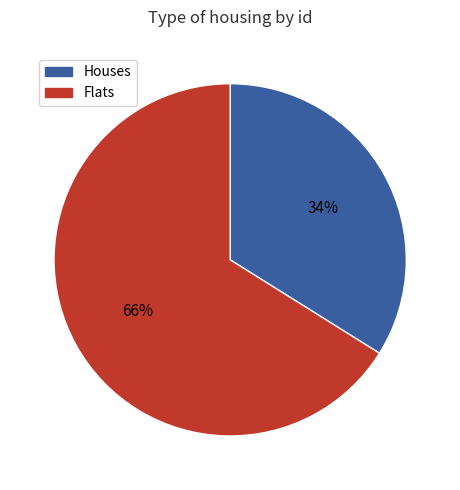

What is the largest slice in the pie chart?

Flats